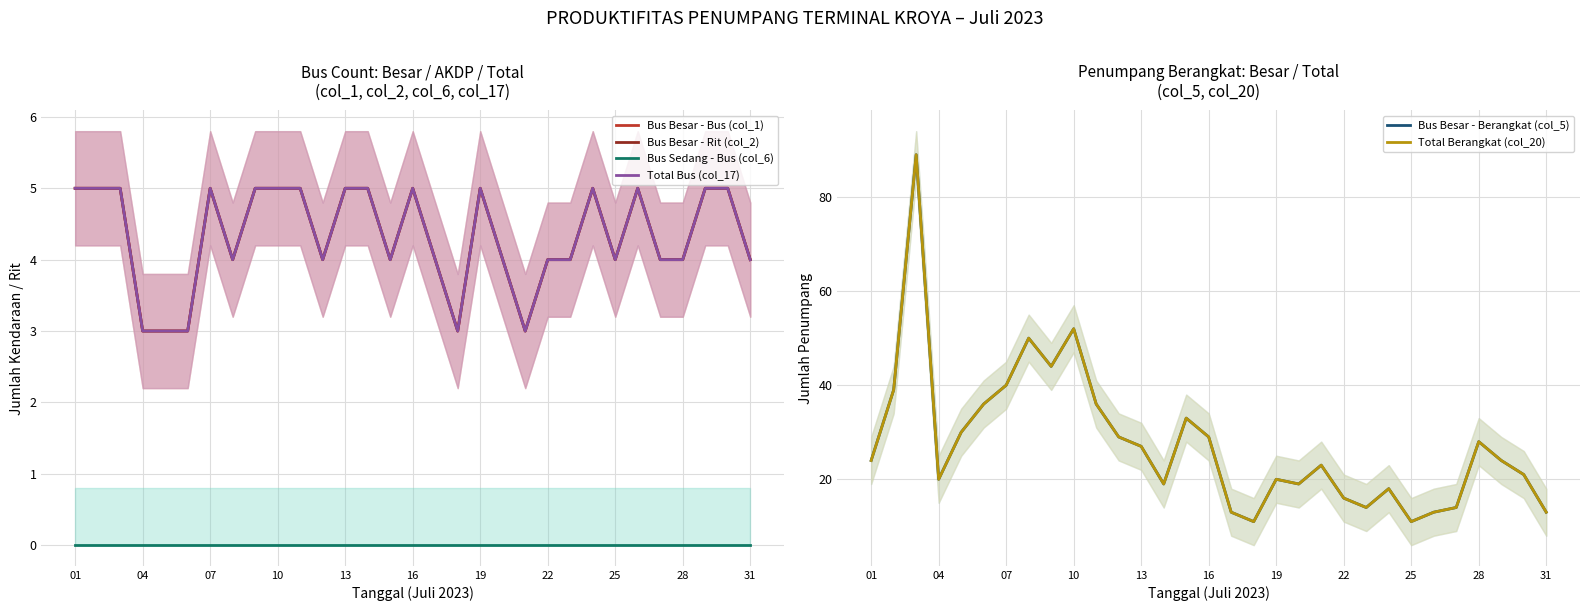

At which label does Bus Besar - Berangkat (col_5) first exceed 24?

04